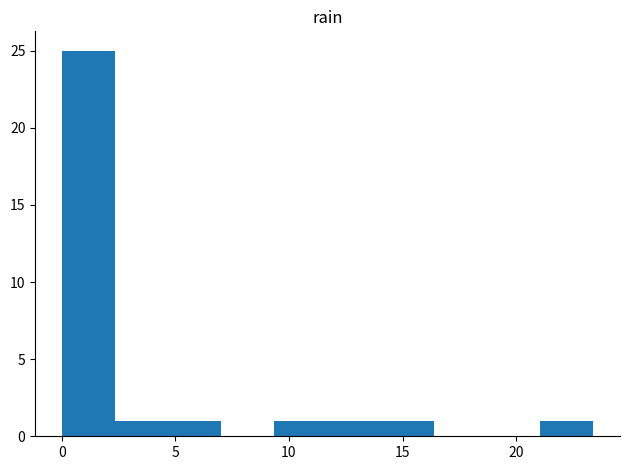

Reading left to right, transcribe this chart: for each bar, give the range it covers on the x-axis and its height. Neither the bar edges nor the heights are printed on the chart, so give them approximately, as read against the axes.

0.0 to 2.5: 25
2.5 to 4.5: 1
4.5 to 7.0: 1
7.0 to 9.5: 0
9.5 to 11.5: 1
11.5 to 14.0: 1
14.0 to 16.5: 1
16.5 to 18.5: 0
18.5 to 21.0: 0
21.0 to 23.5: 1